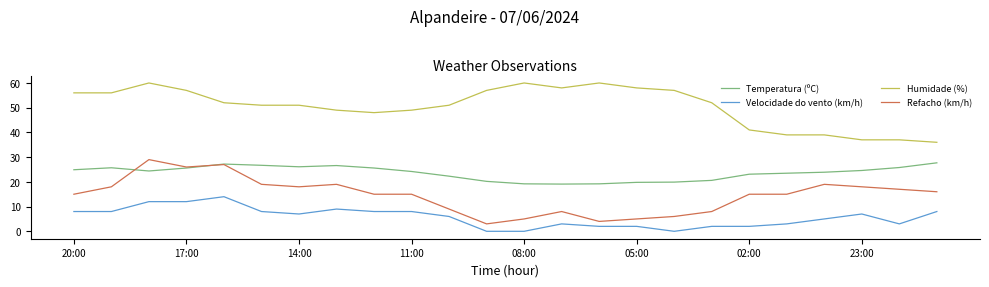

How many lines are shown in the chart?

4